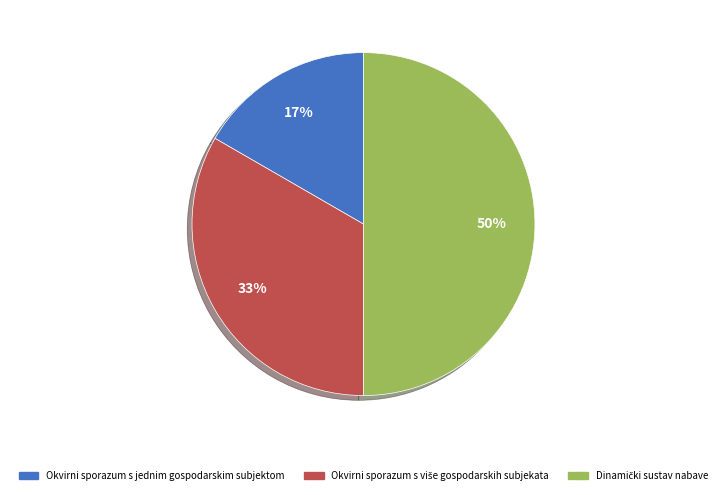

To the nearest percent, what is the difference between the largest and smallest slice percentages?

33%